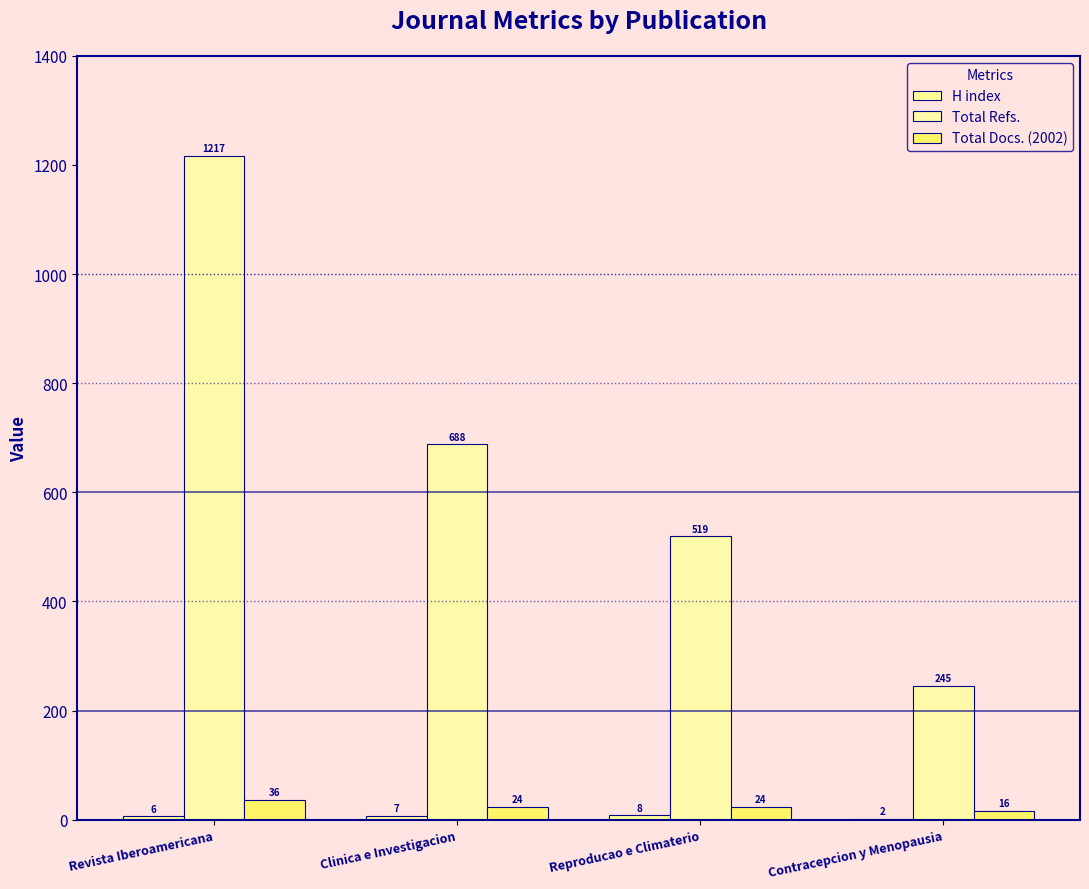

Is it true that Total Docs. (2002) equals 24 at Clinica e Investigacion?

True